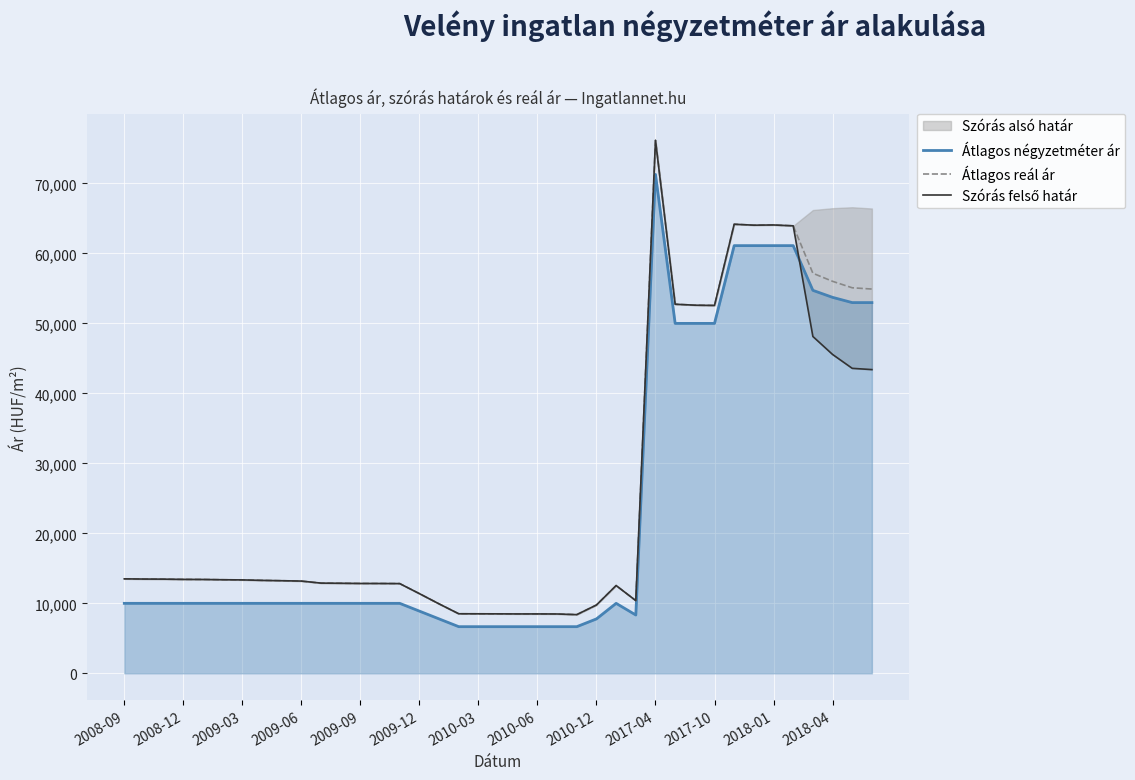

True or false: Átlagos reál ár and Szórás felső határ intersect in this chart.

False